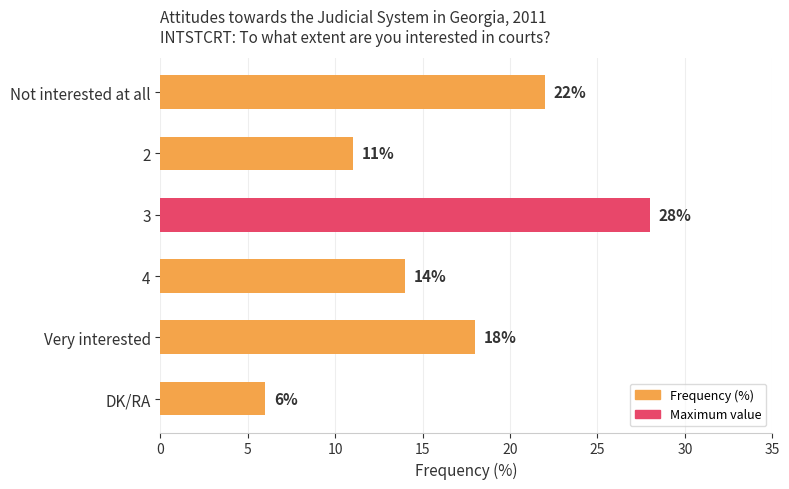

Between 3 and 2, which is larger?

3